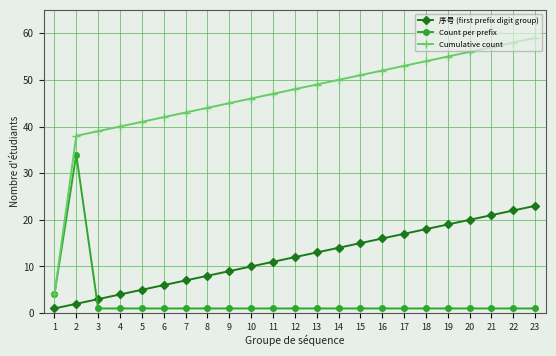

At which label is Count per prefix closest to 17?

1